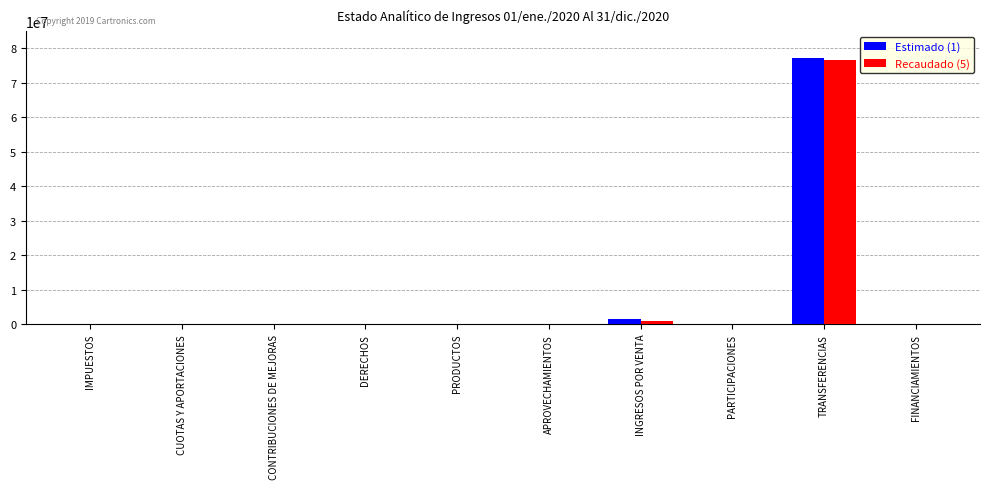

What is the difference between the Estimado (1) values at CUOTAS Y APORTACIONES and TRANSFERENCIAS?

77212090.0